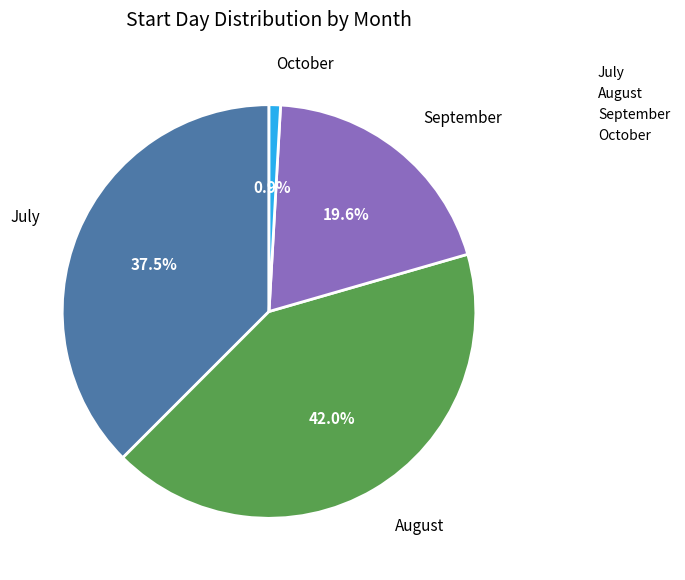

What is the smallest slice in the pie chart?

October